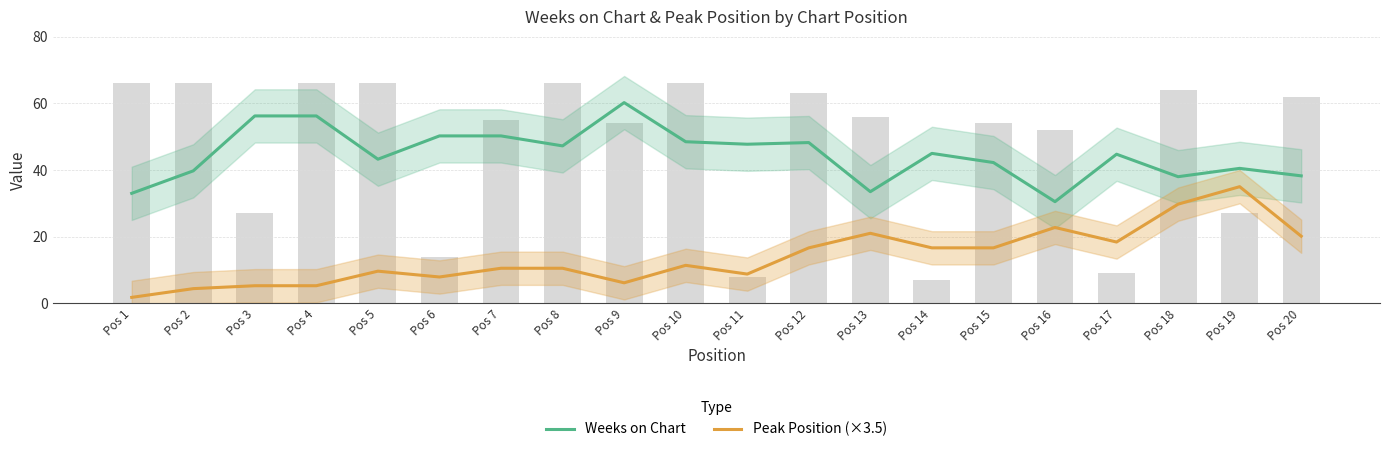

Reading right to left, what are all the values shown in this chart?

Weeks on Chart: Pos 20=38.2	Pos 19=40.5	Pos 18=38.0	Pos 17=44.8	Pos 16=30.5	Pos 15=42.2	Pos 14=45.0	Pos 13=33.5	Pos 12=48.2	Pos 11=47.8	Pos 10=48.5	Pos 9=60.2	Pos 8=47.2	Pos 7=50.2	Pos 6=50.2	Pos 5=43.2	Pos 4=56.2	Pos 3=56.2	Pos 2=39.8	Pos 1=33.0
Peak Position (×3.5): Pos 20=20.1	Pos 19=35.0	Pos 18=29.8	Pos 17=18.4	Pos 16=22.8	Pos 15=16.6	Pos 14=16.6	Pos 13=21.0	Pos 12=16.6	Pos 11=8.8	Pos 10=11.4	Pos 9=6.1	Pos 8=10.5	Pos 7=10.5	Pos 6=7.9	Pos 5=9.6	Pos 4=5.2	Pos 3=5.2	Pos 2=4.4	Pos 1=1.8